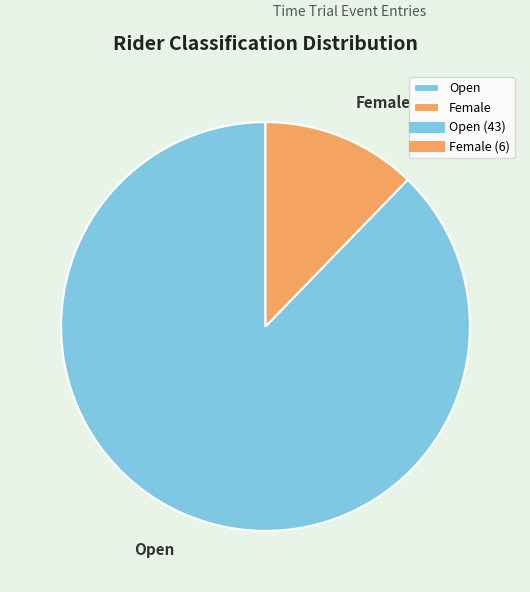

Combined, do Female and Open account for over 50%?

Yes